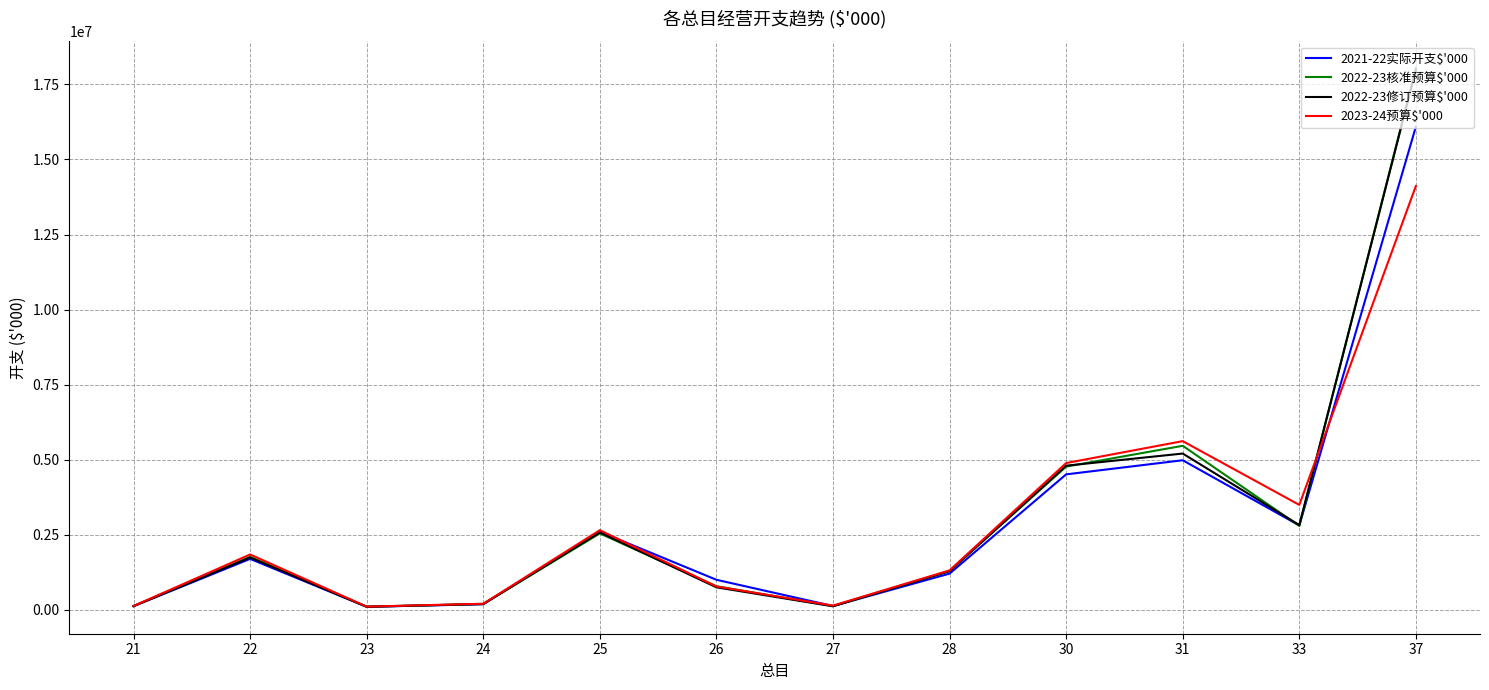

Which series changed the most between 25 and 31?

2023-24预算$'000